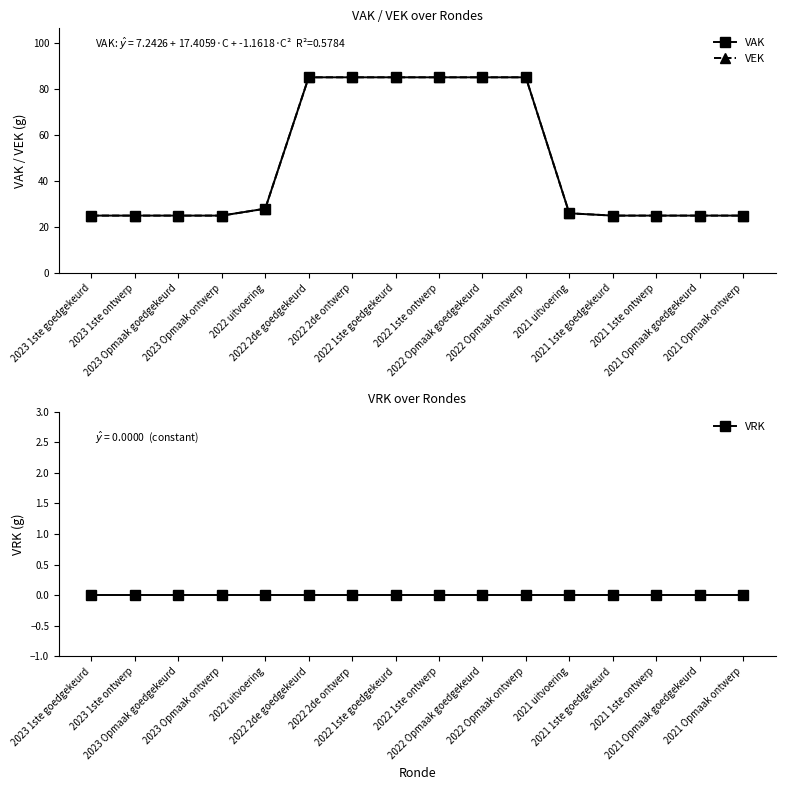

True or false: VRK has more than 1 points higher than both neighbors.

False